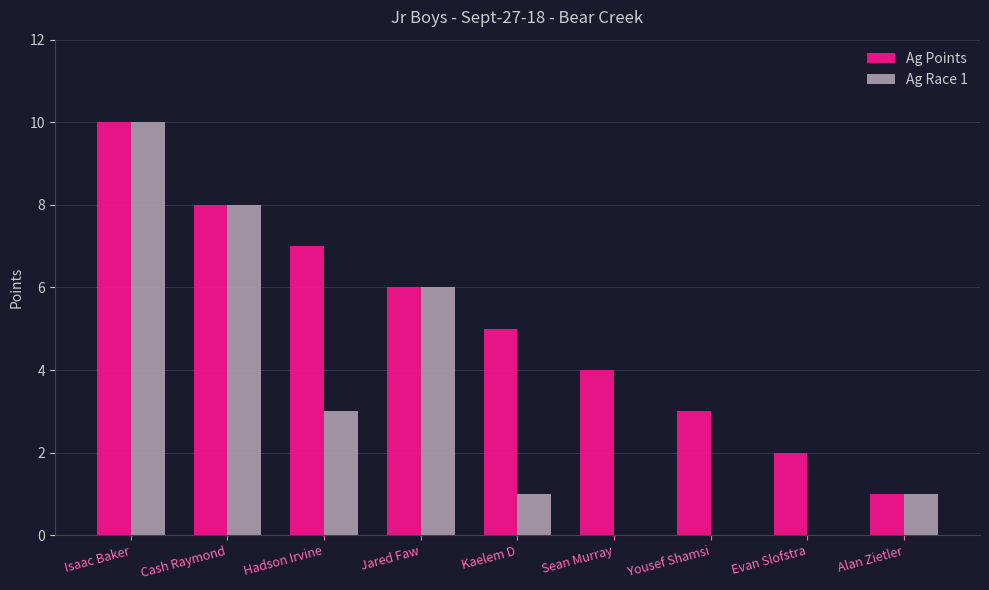

What is the total value across all series at Yousef Shamsi?

3